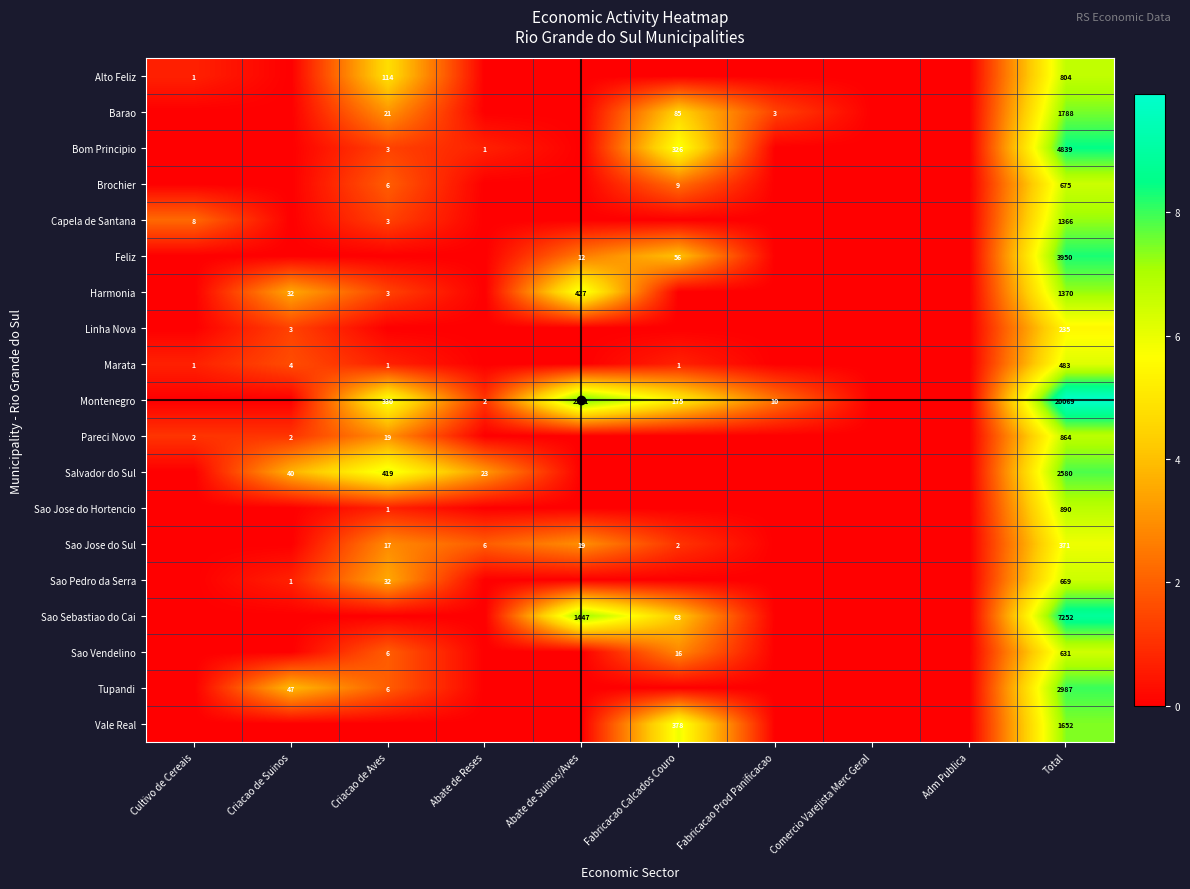

Is it true that Salvador do Sul equals 1.8 at Criacao de Suinos?

False